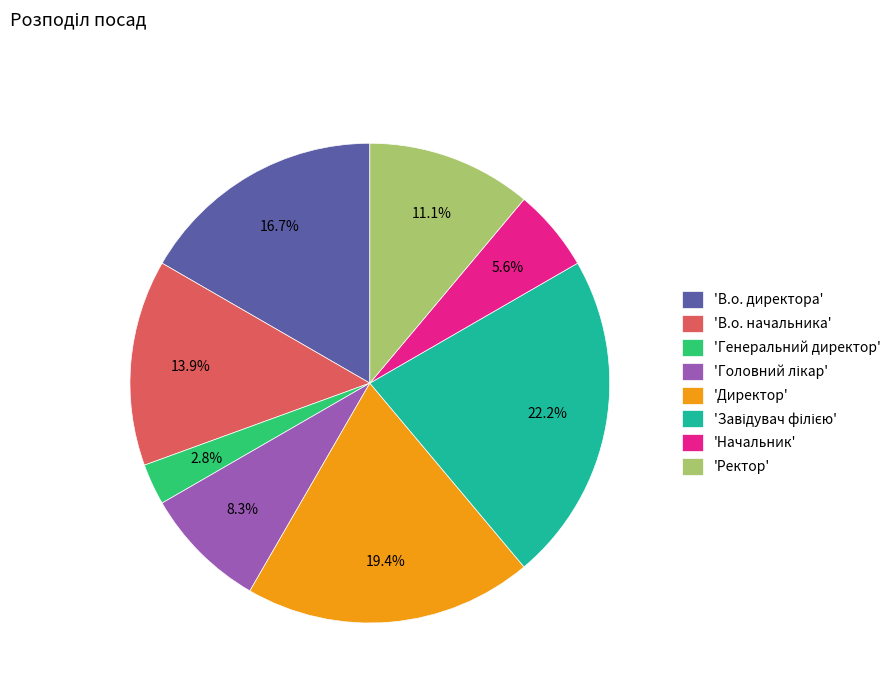

What is the smallest slice in the pie chart?

'Генеральний директор'